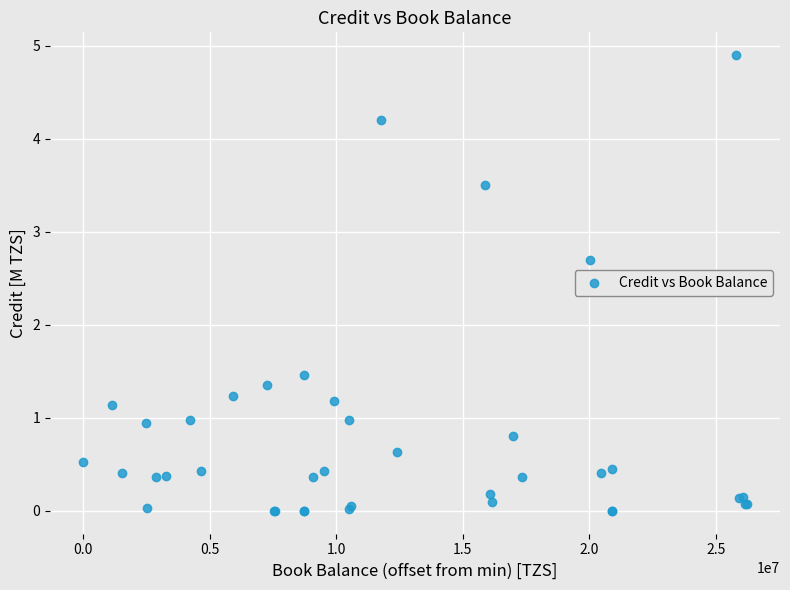

What Y value in the scatter plot is closest to 2?

1.5